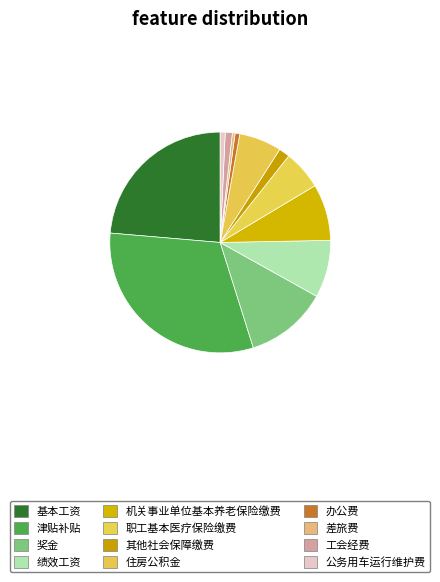

Count the number of slices in the pie.

12